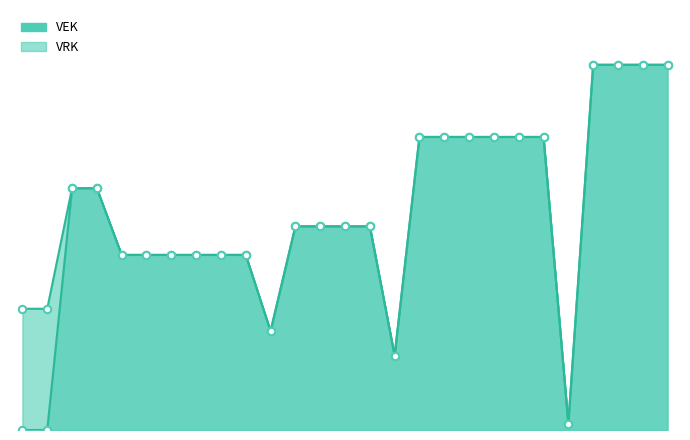

What is the change in value from 2020 1ste aanpassing - ontwerp to 2023 1ste aanpassing - ontwerp?

+519